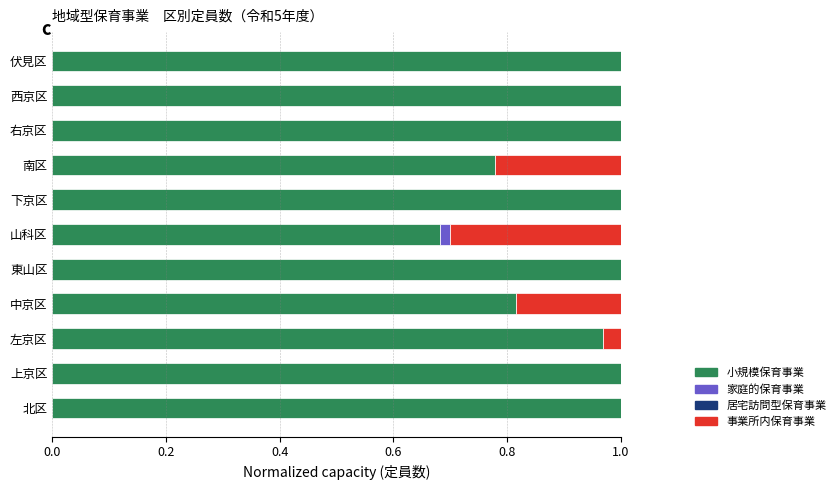

What is the sum of all 小規模保育事業 values?

10.2